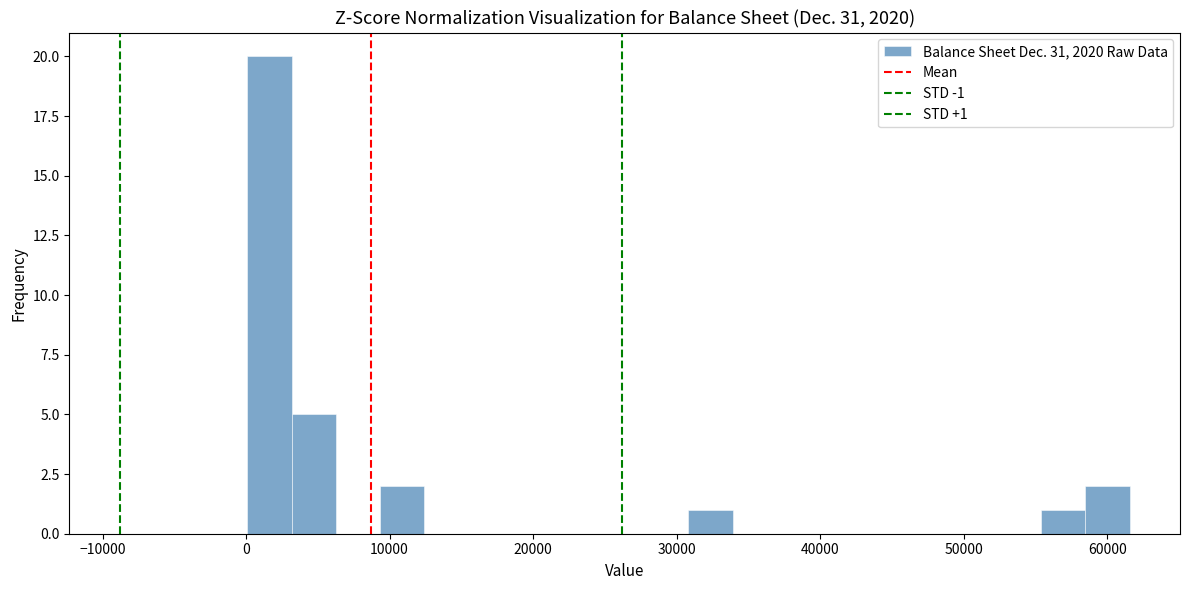

Read against the x-axis, roughly where is the centre of the tallest bar?

2000